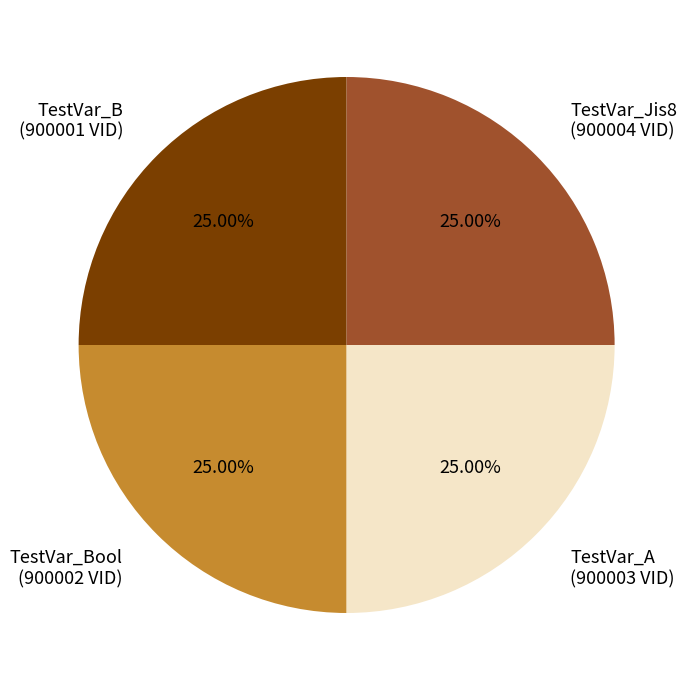

Approximately how many times larger is the value at TestVar_Bool (900002 VID) compared to TestVar_B (900001 VID)?

1.0